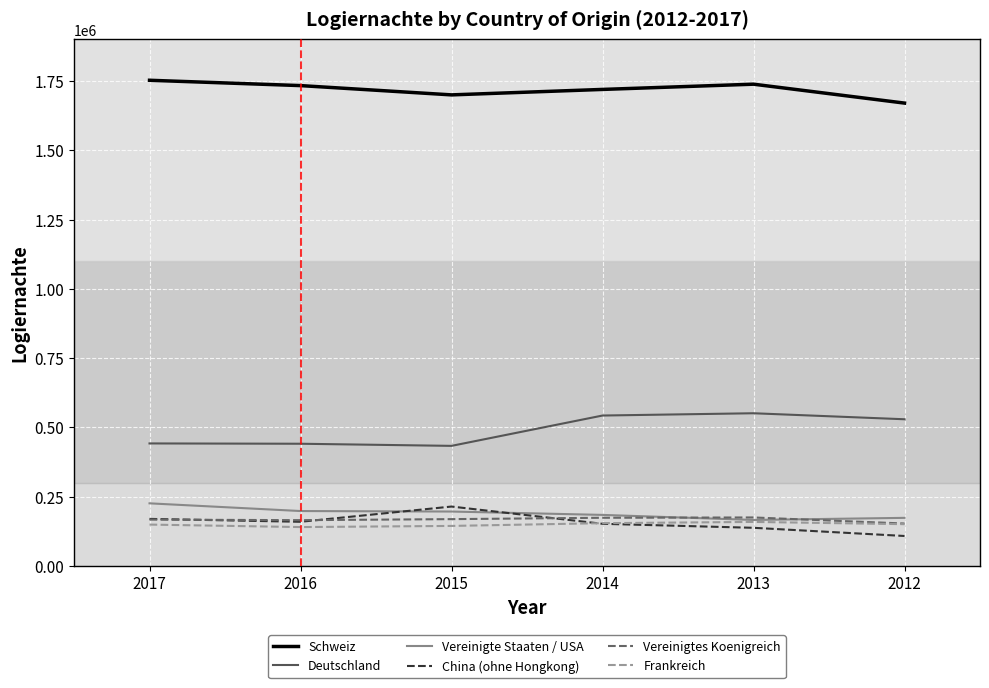

True or false: Vereinigte Staaten / USA and Deutschland intersect in this chart.

False